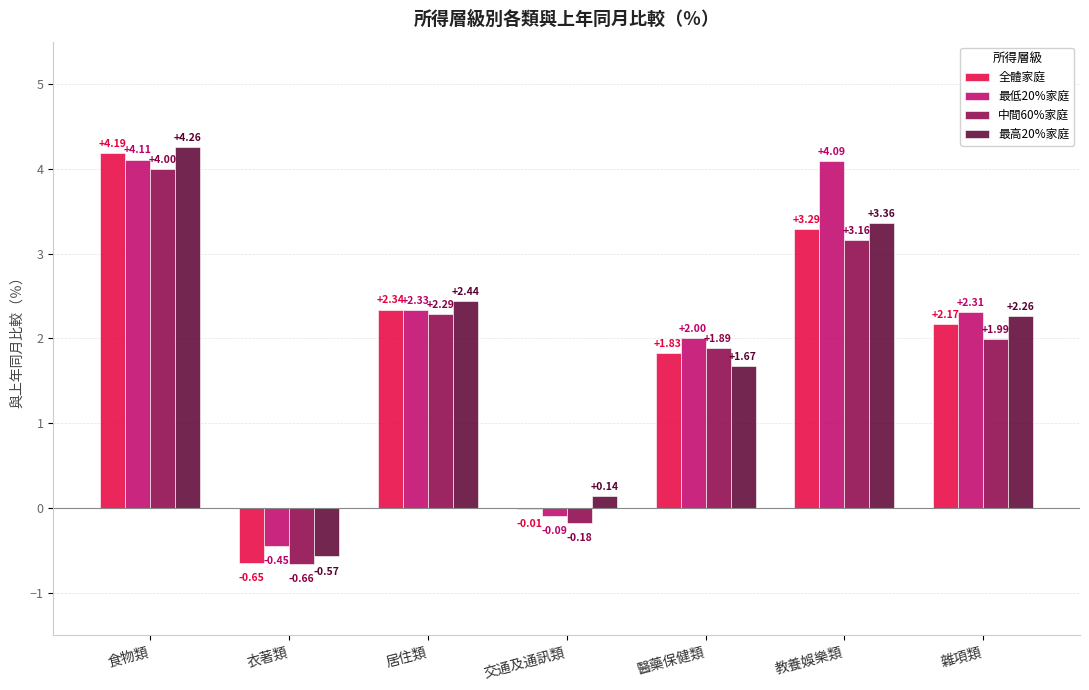

Which series changed the most between 食物類 and 衣著類?

全體家庭